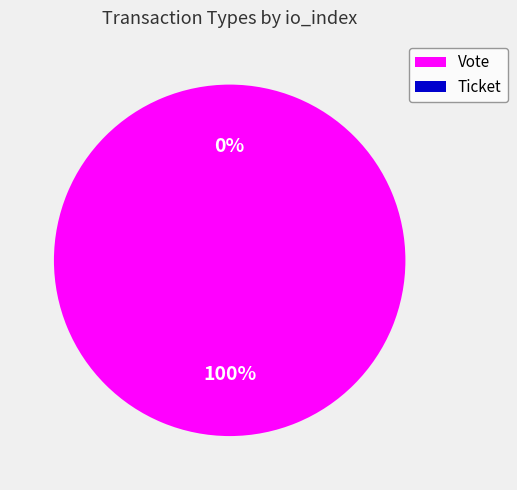

Which category has the biggest portion of the pie?

Vote